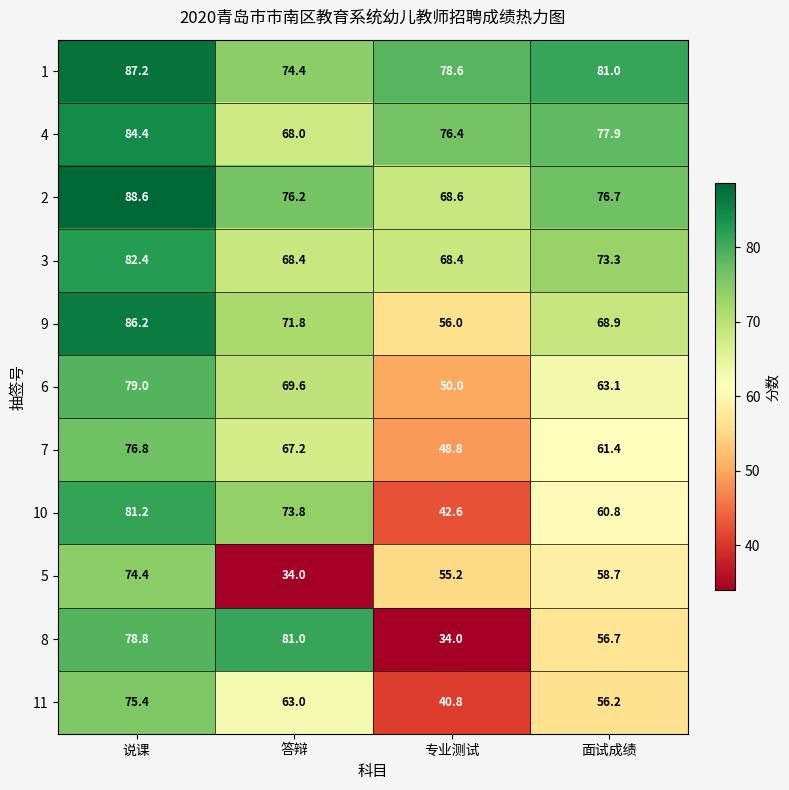

Which series has the largest total across all categories?

1